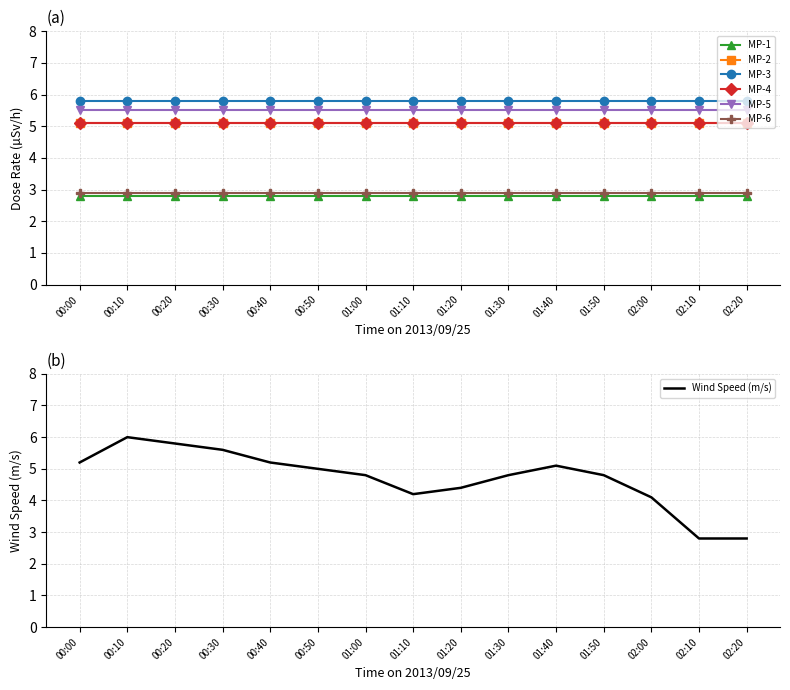

What are all the series names shown in the legend?

MP-1, MP-2, MP-3, MP-4, MP-5, MP-6